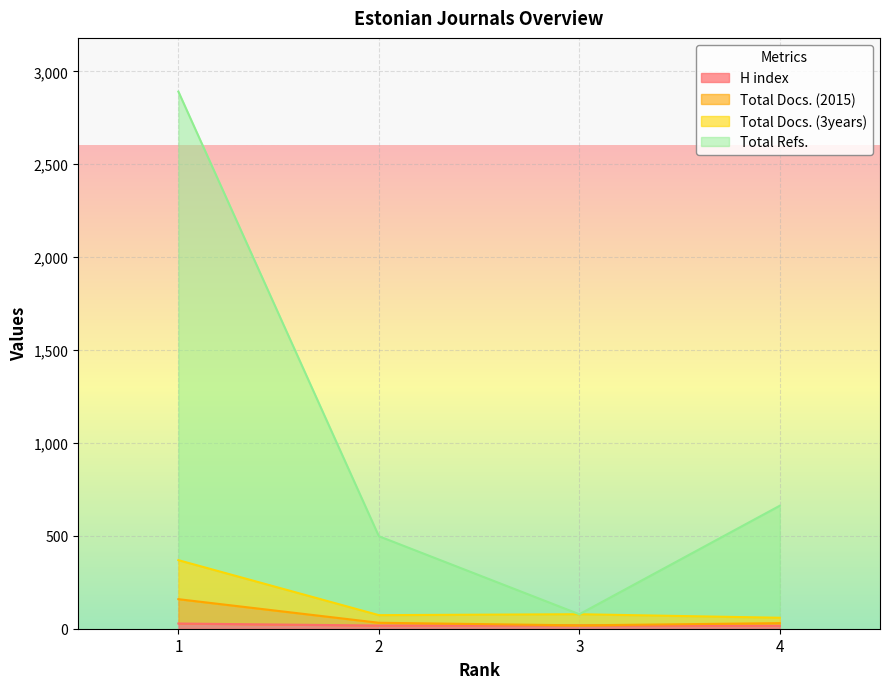

True or false: H index and Total Docs. (3years) intersect in this chart.

False